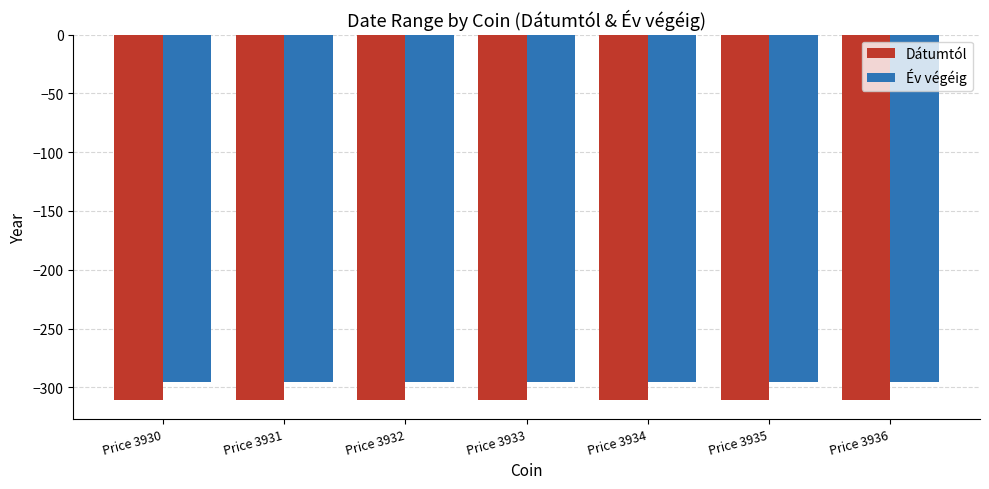

How many bars are there in each group?

2